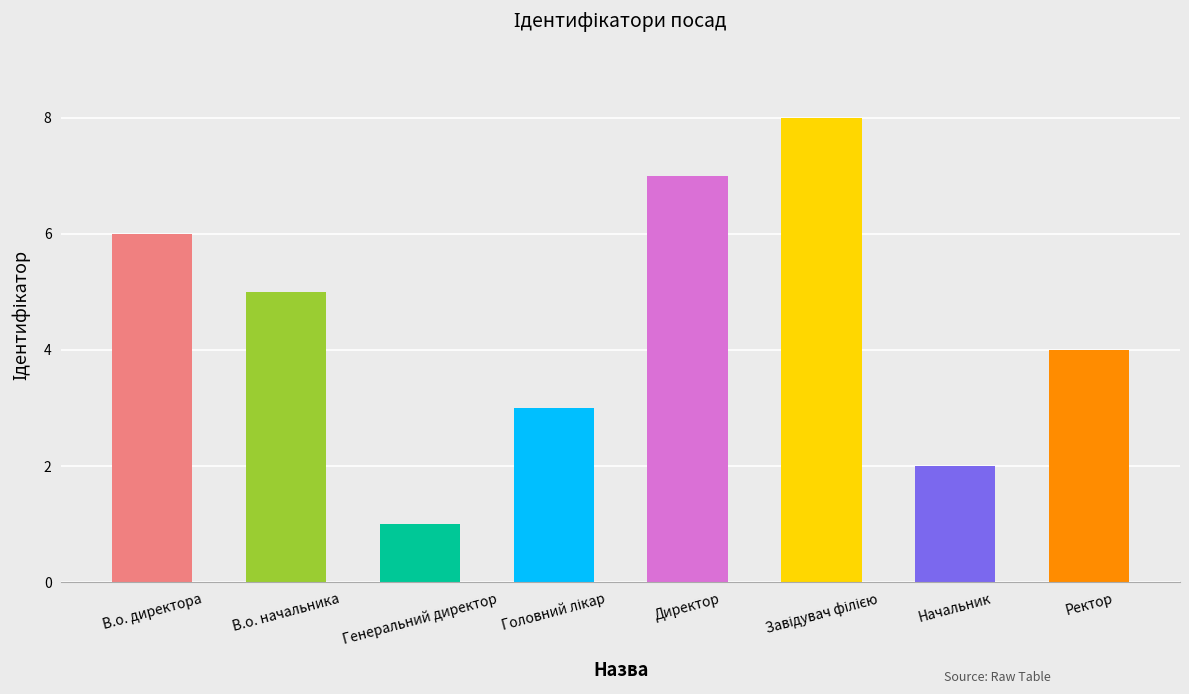

What is the label of the 1st bar from the left?

В.о. директора